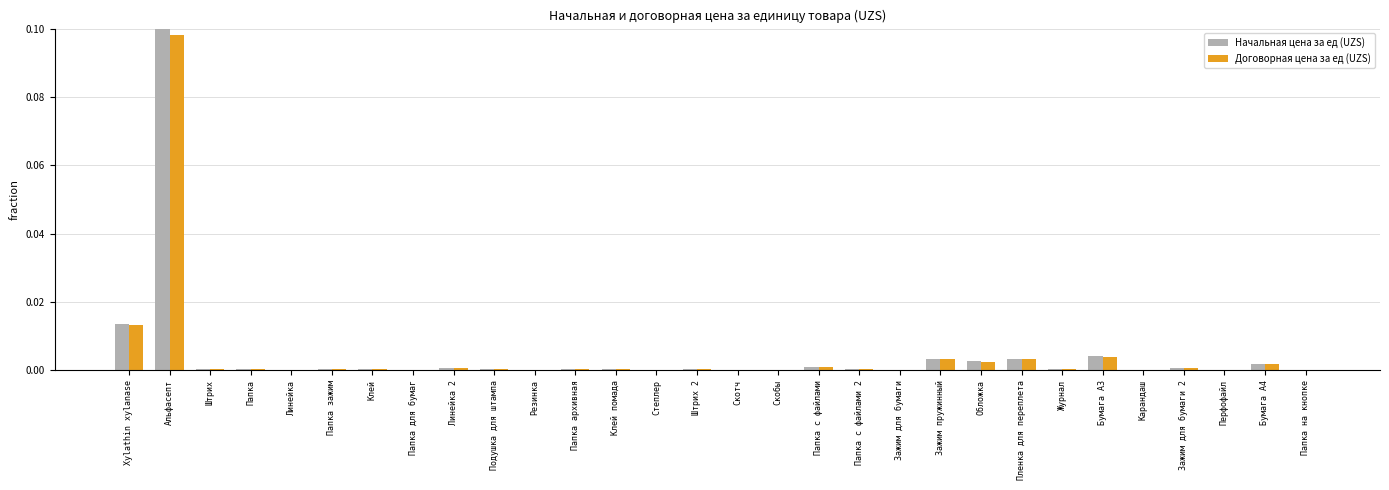

Are the bars horizontal?

No